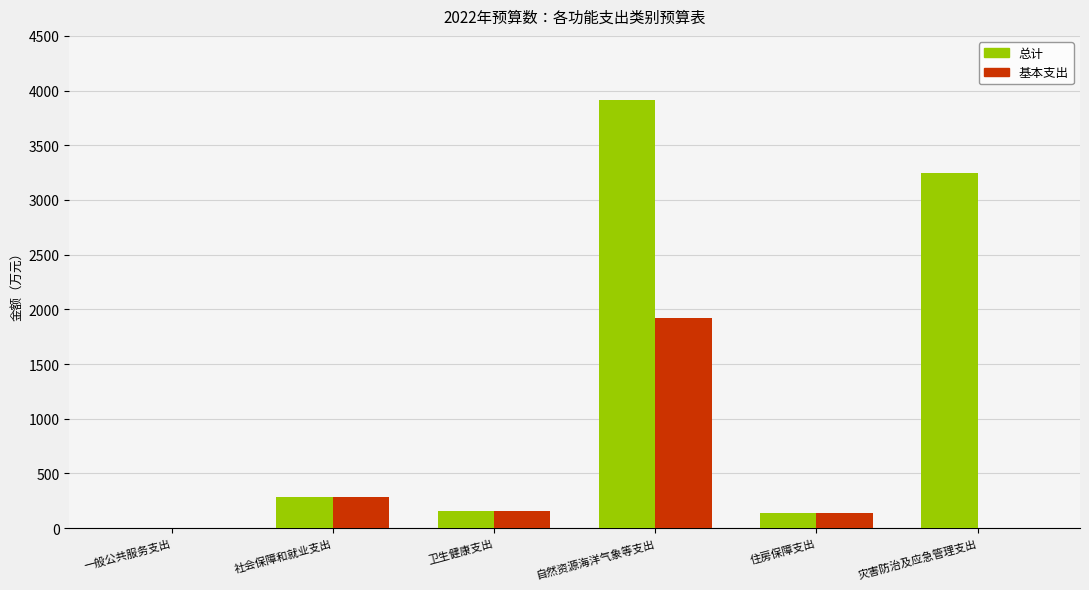

What is the maximum value for 基本支出?

1922.1